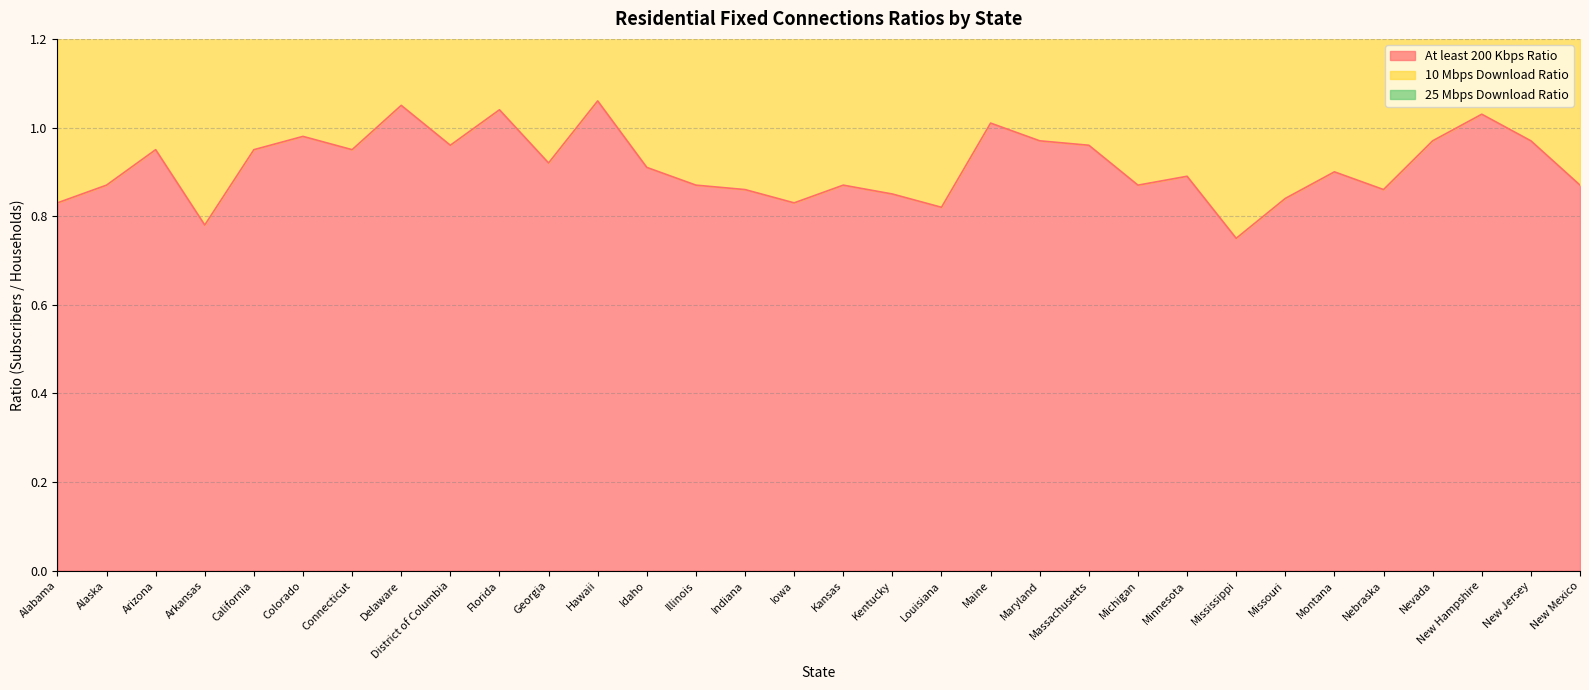

True or false: 10 Mbps Download Ratio has a value of 1.7 at Kansas.

True